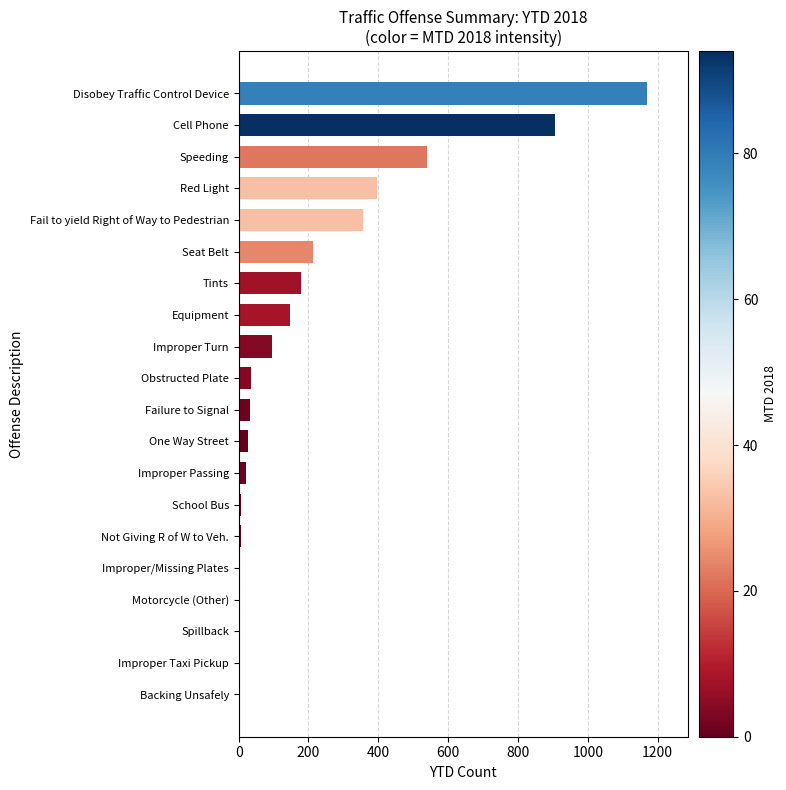

Which label corresponds to the largest value in the chart?

Disobey Traffic Control Device